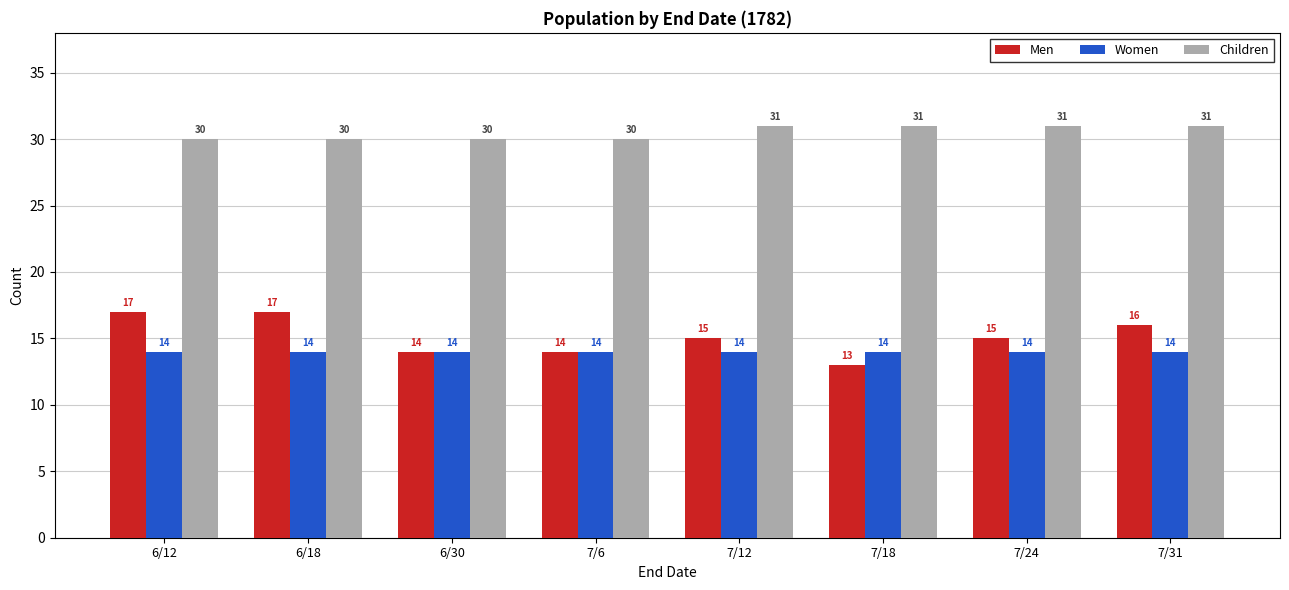

The value of Children at 6/18 is 30. True or false?

True